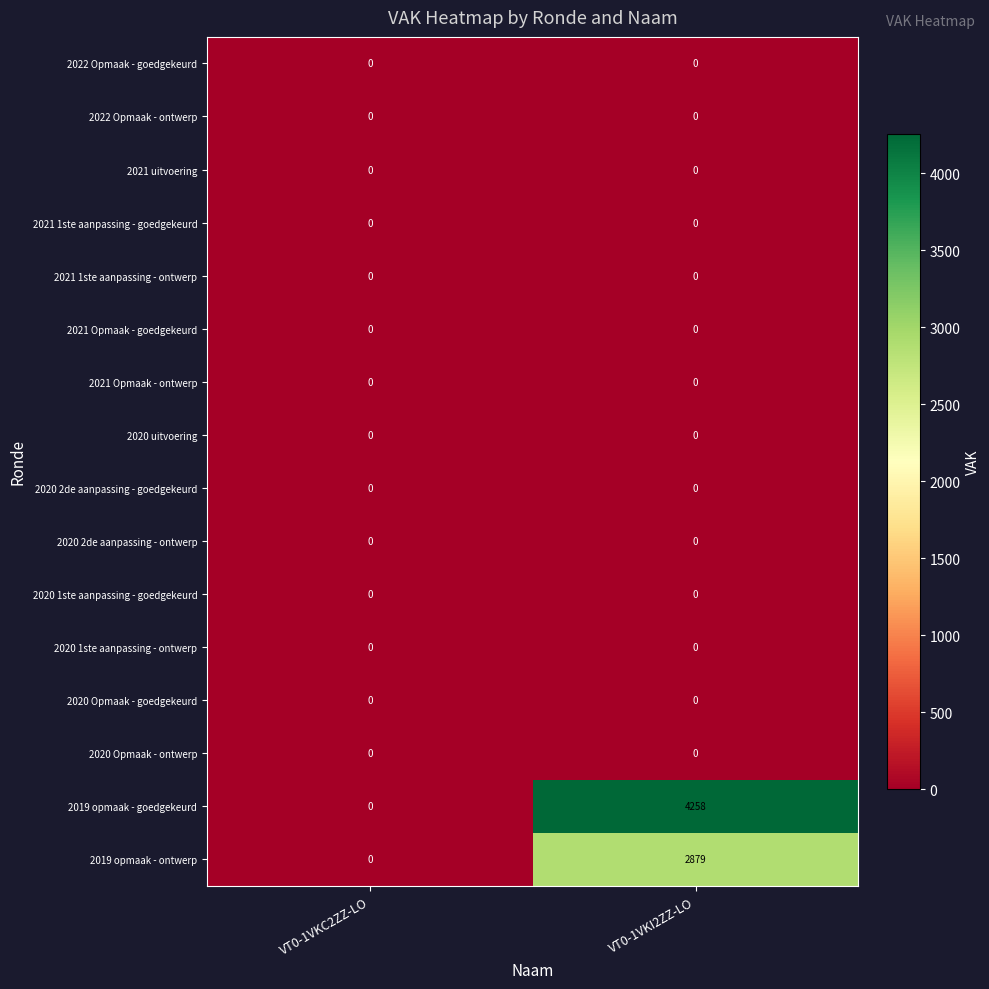

What is the total value across all series at VT0-1VKI2ZZ-LO?

7137